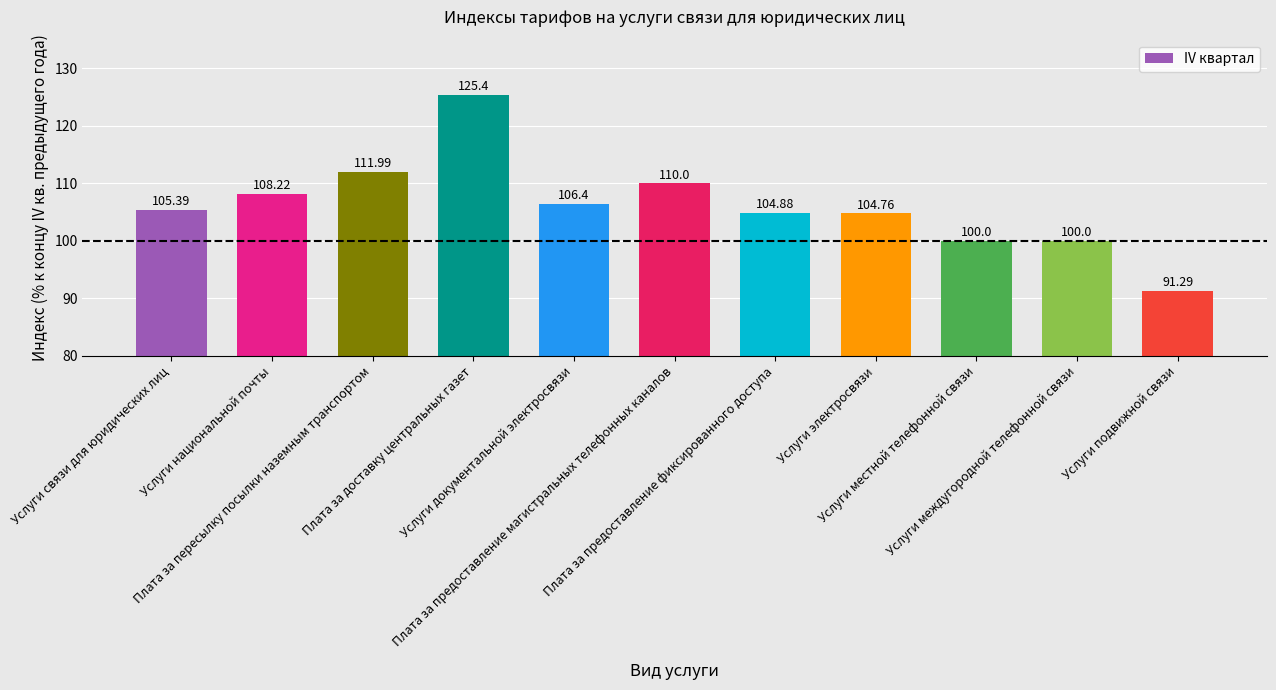

Which label corresponds to the smallest value in the chart?

Услуги подвижной связи